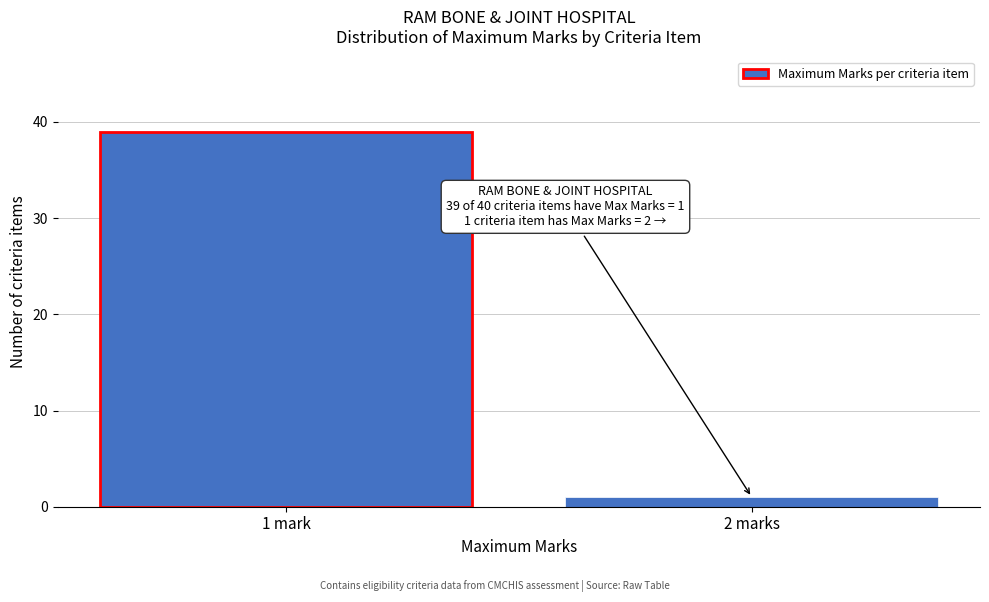

Reading left to right, extract all data points from this chart.

39	1